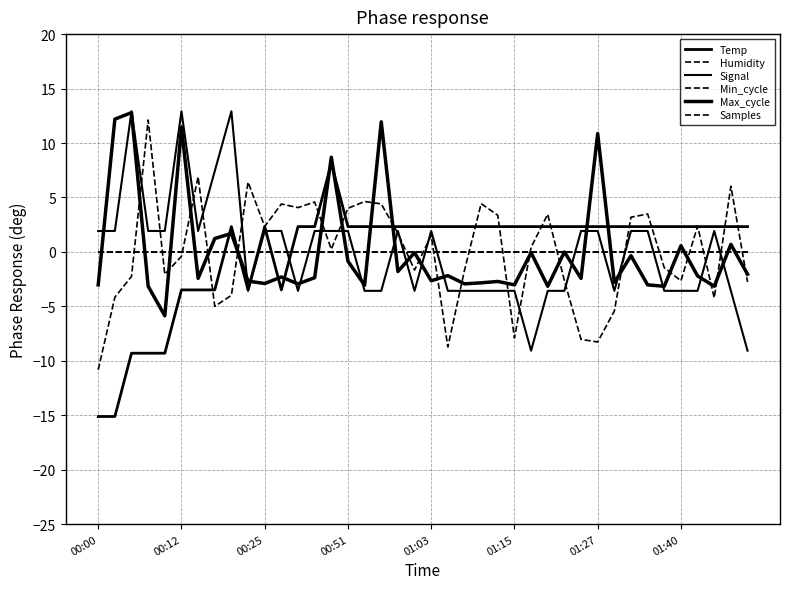

Is this an area chart (filled region under the line)?

No